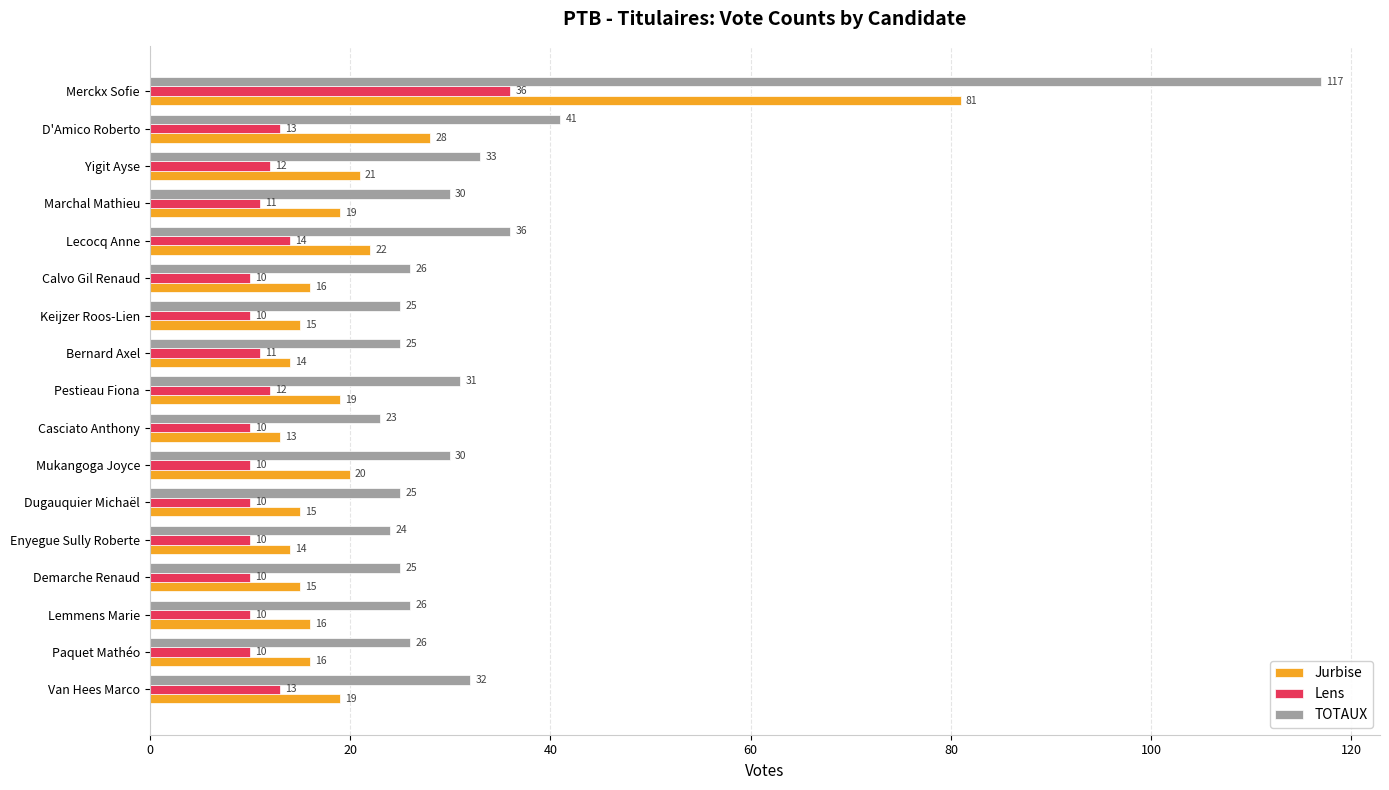

Rank the series by their average value, from lowest to highest.

Lens, Jurbise, TOTAUX